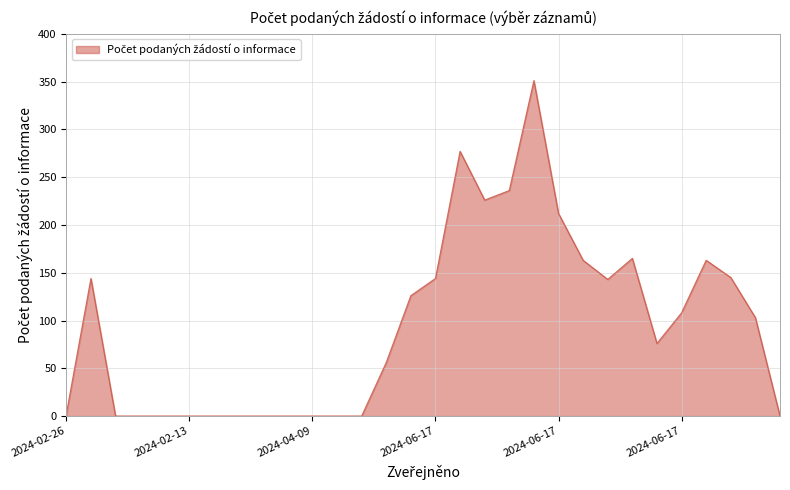

What is the difference between the maximum and minimum values?

351